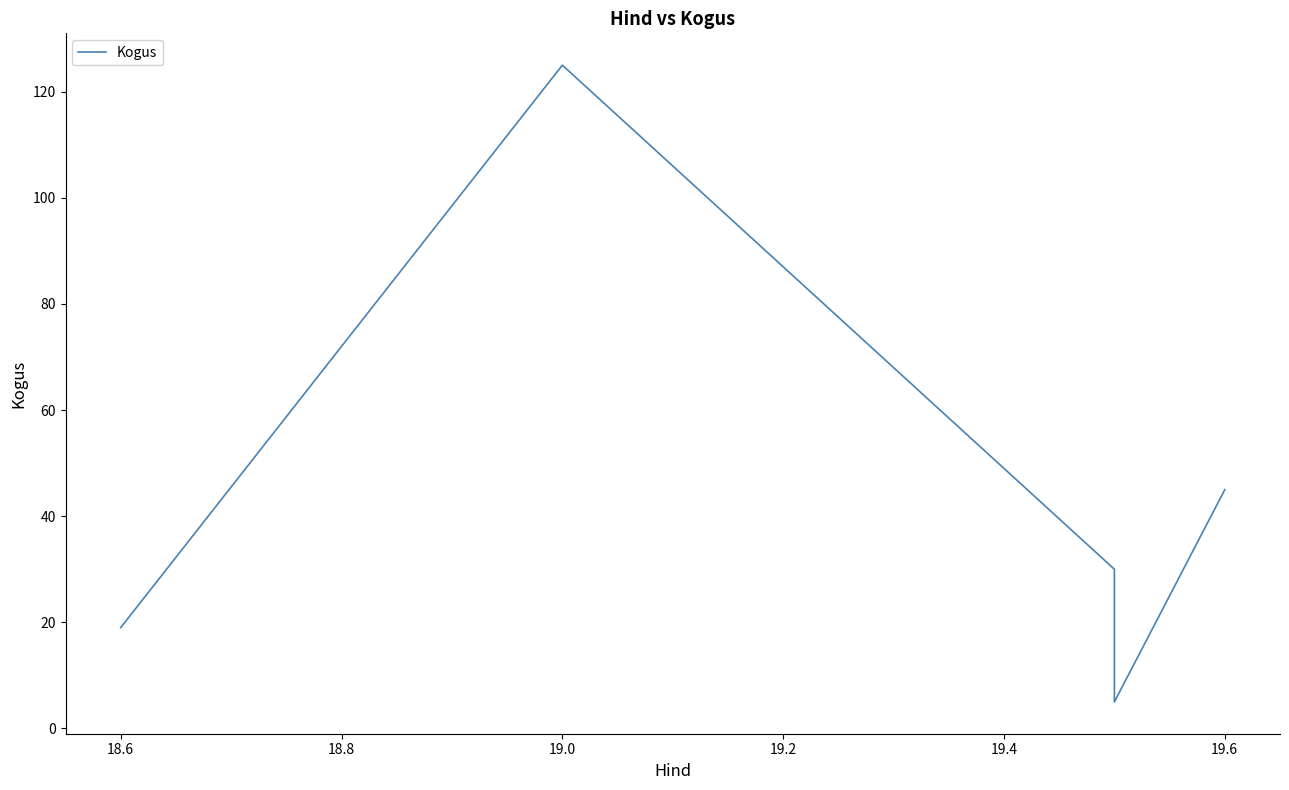

Does the chart display data point markers on the line(s)?

No